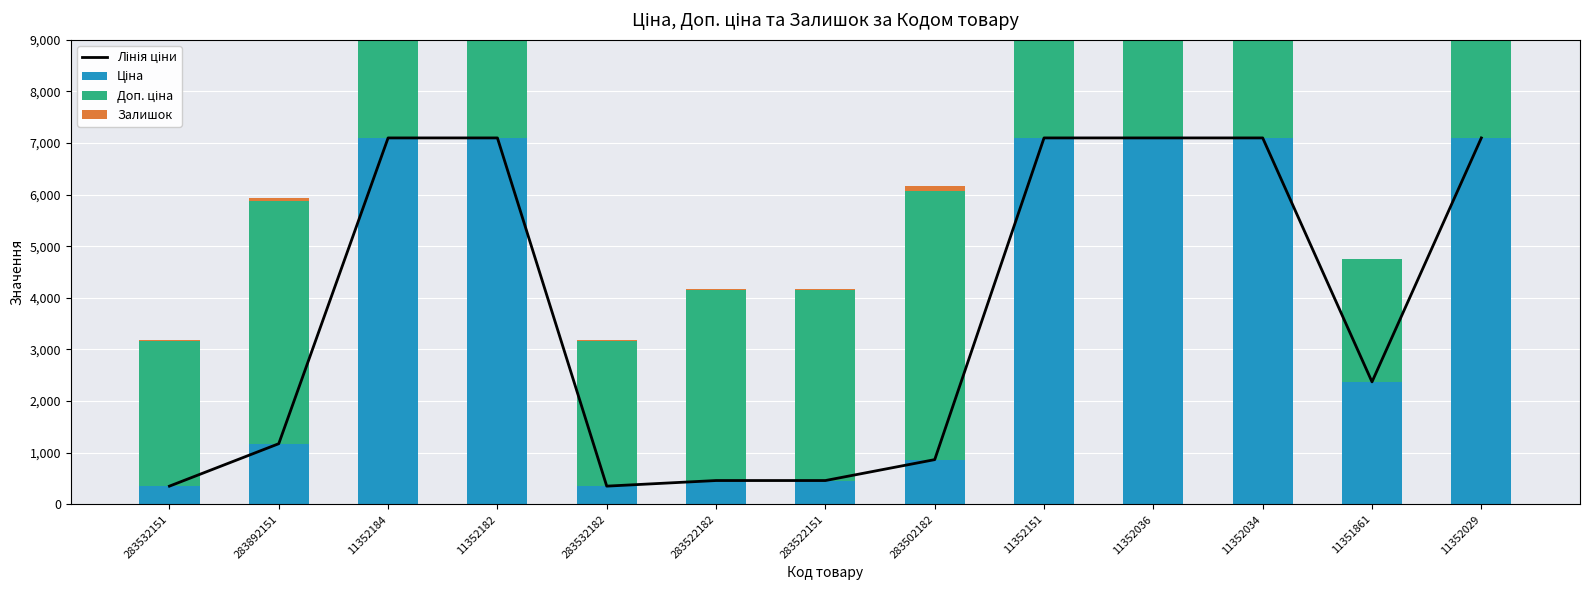

At how many categories does at least one series exceed 3166?

10